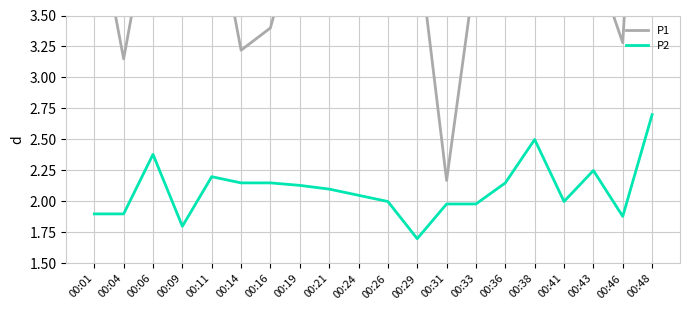

What is the difference between the highest and lowest values at 00:16?

1.2